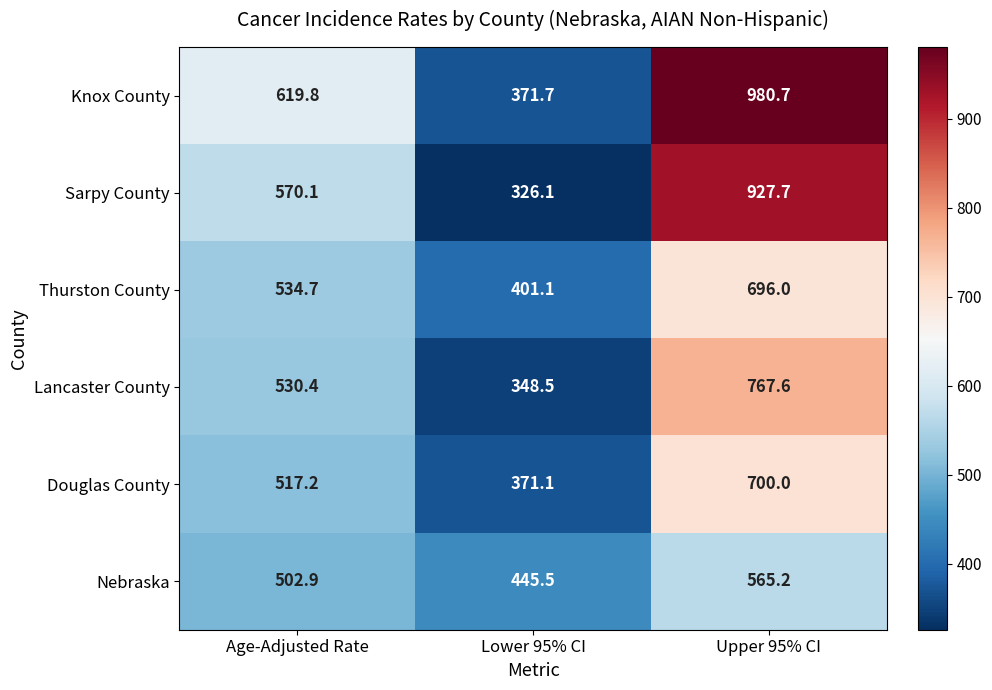

Which series has the widest spread of values?

Knox County